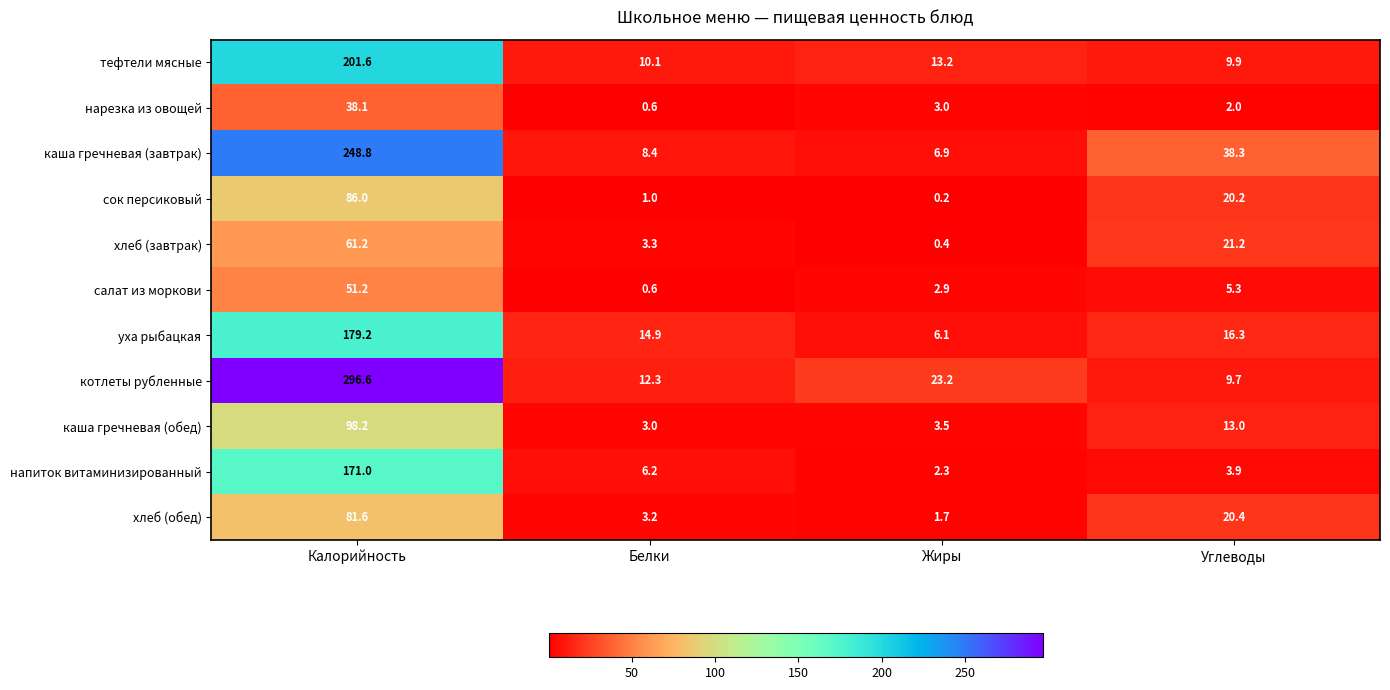

Rank the series by their maximum value, from highest to lowest.

котлеты рубленные, каша гречневая (завтрак), тефтели мясные, уха рыбацкая, напиток витаминизированный, каша гречневая (обед), сок персиковый, хлеб (обед), хлеб (завтрак), салат из моркови, нарезка из овощей